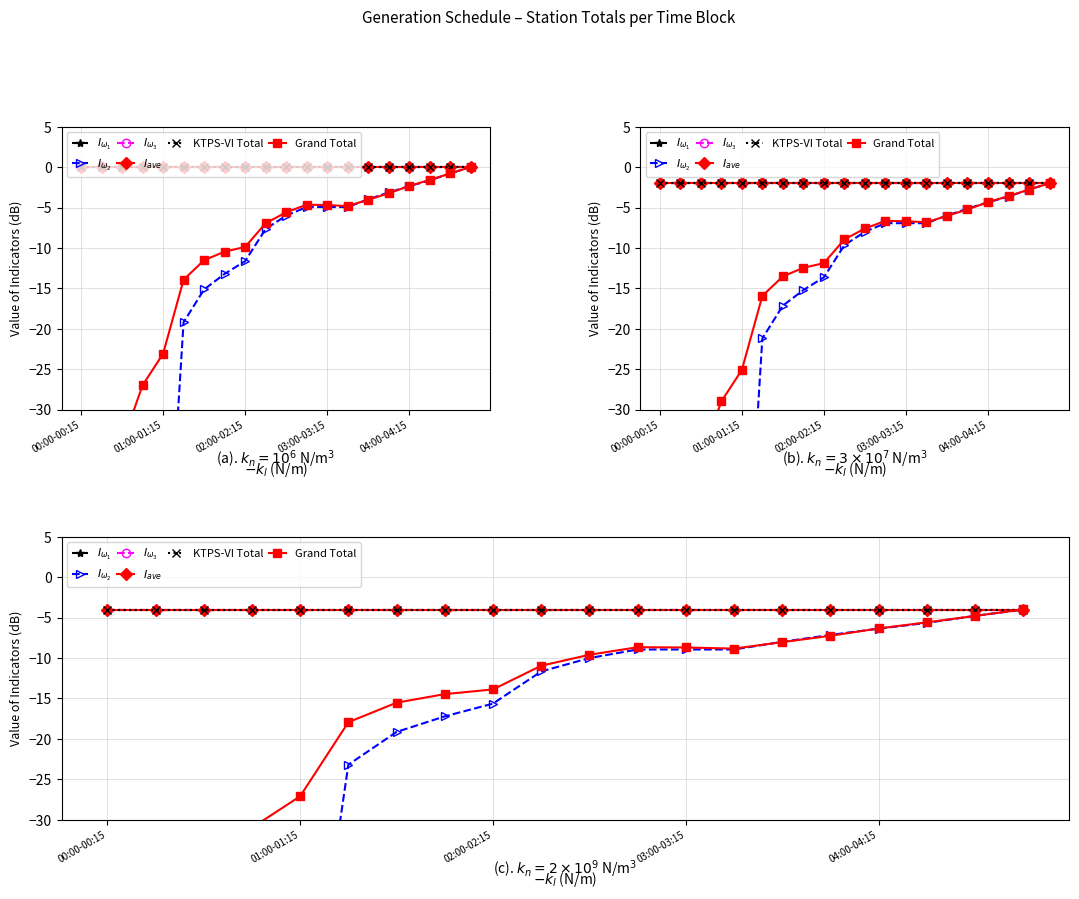

What is the value of the KTPS-VI Total point at the 15th from the left?

-4.0